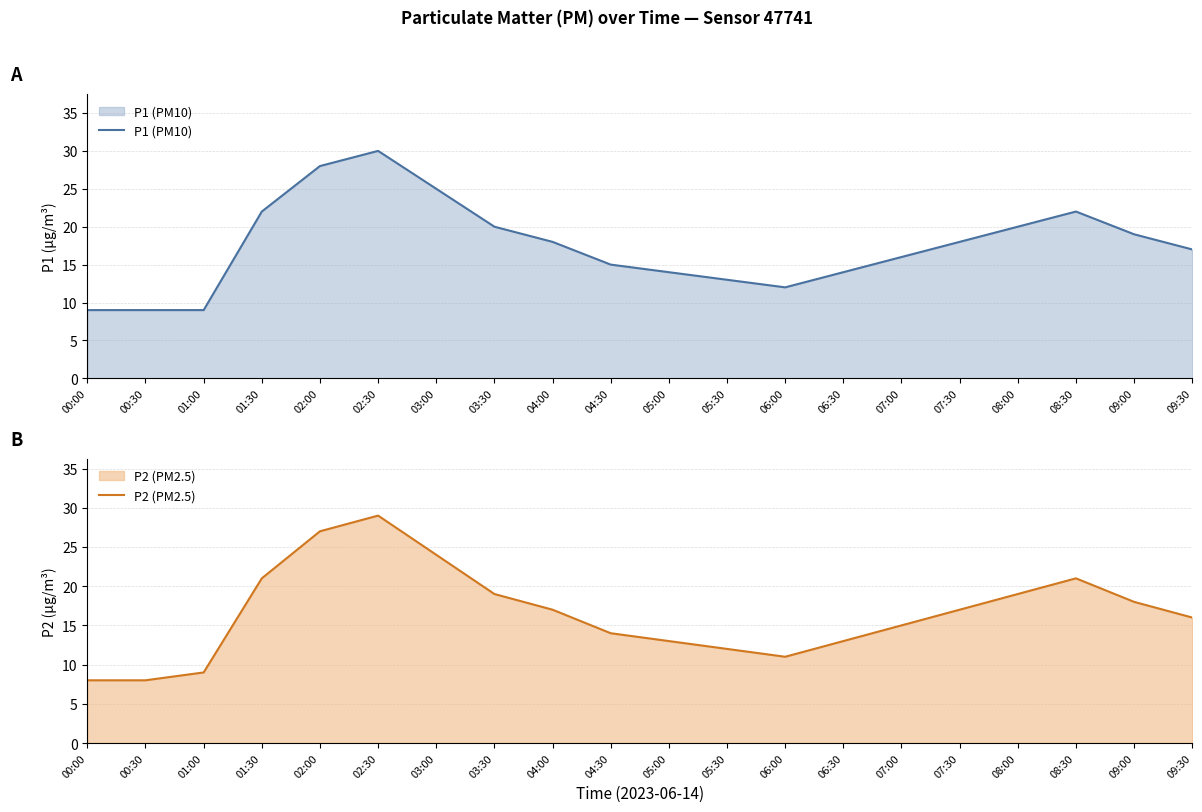

At which category is the sum across all series the highest?

02:30